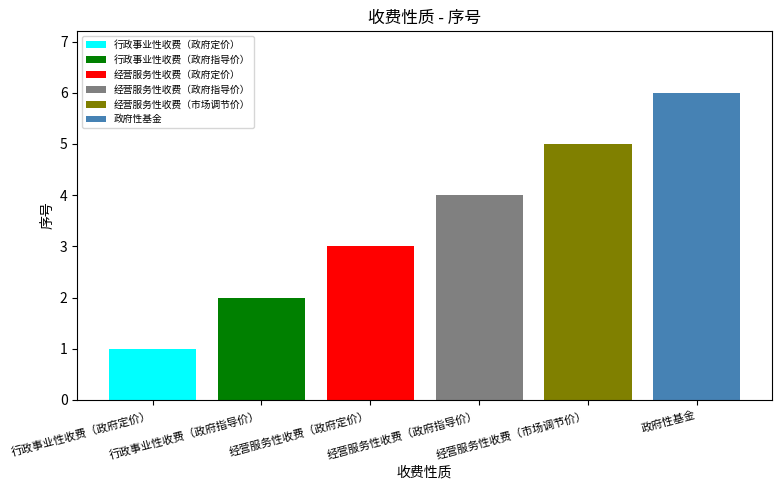

What is the maximum value shown in the chart?

6